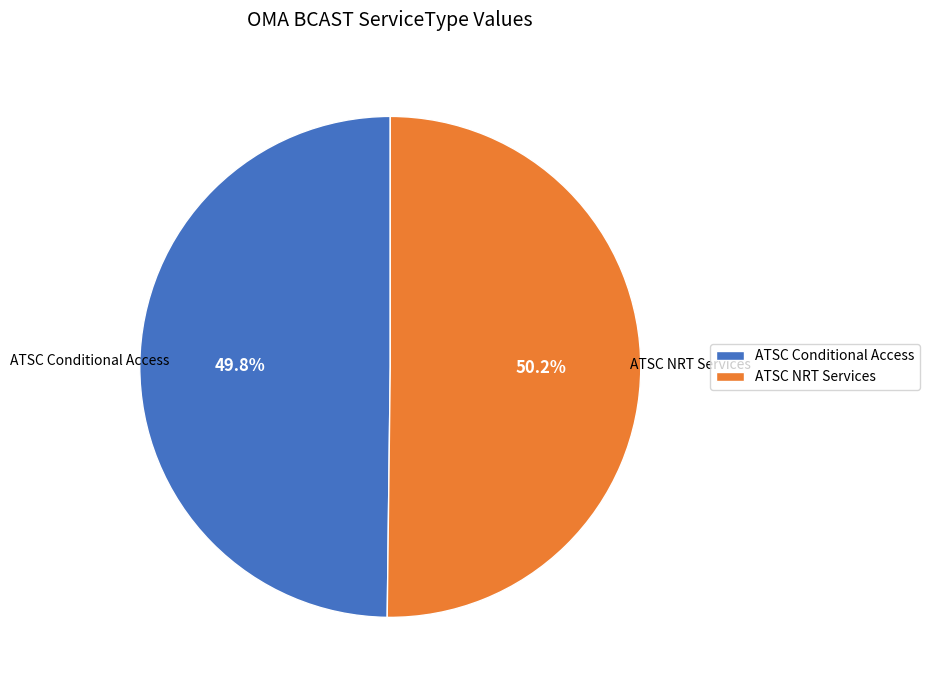

How much of the chart is everything except ATSC Conditional Access?

50.2%